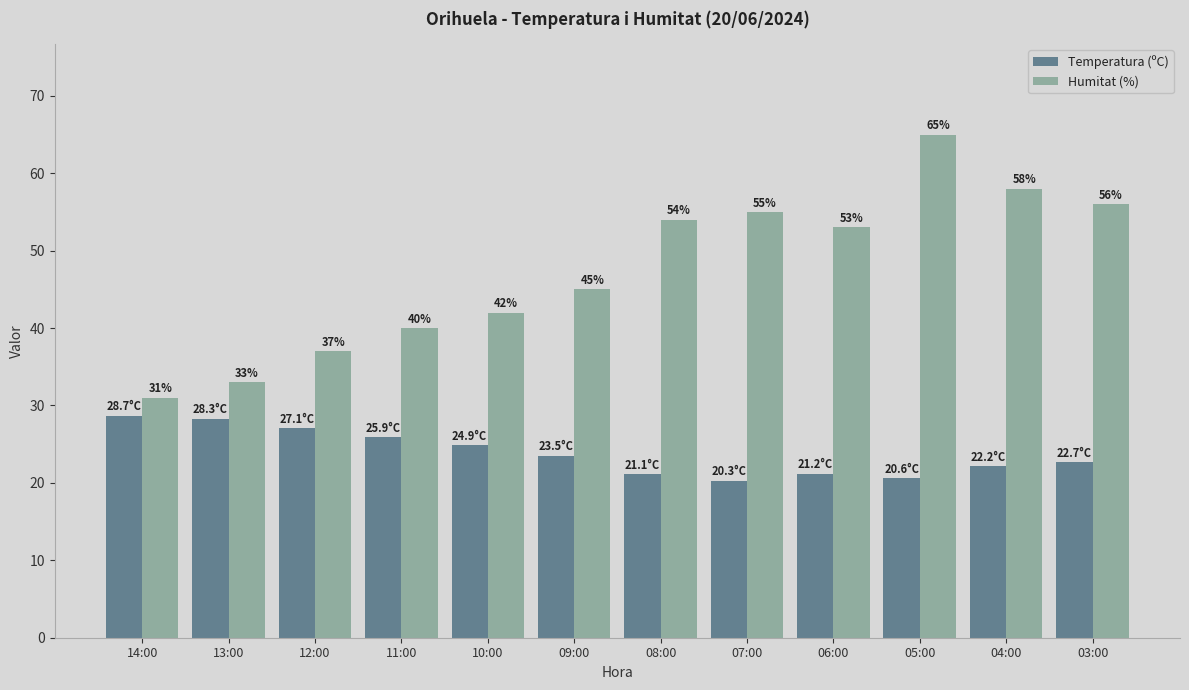

What is the approximate value of Humitat (%) at 04:00?

58.0